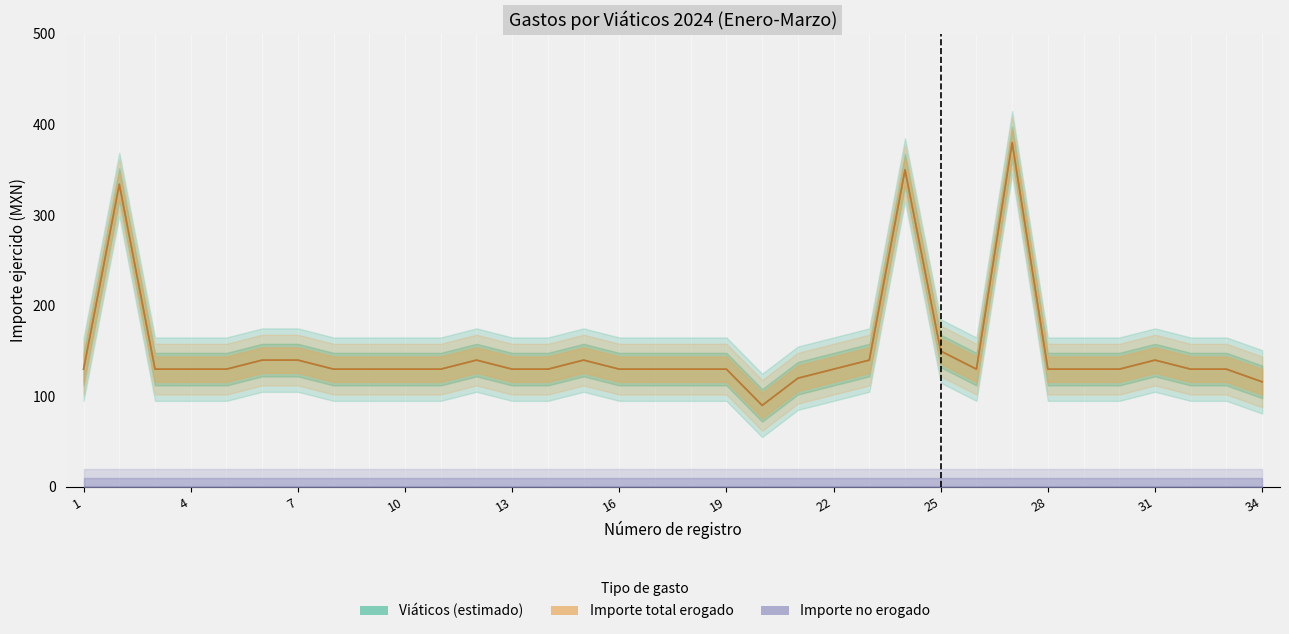

Does the chart display data point markers on the line(s)?

No